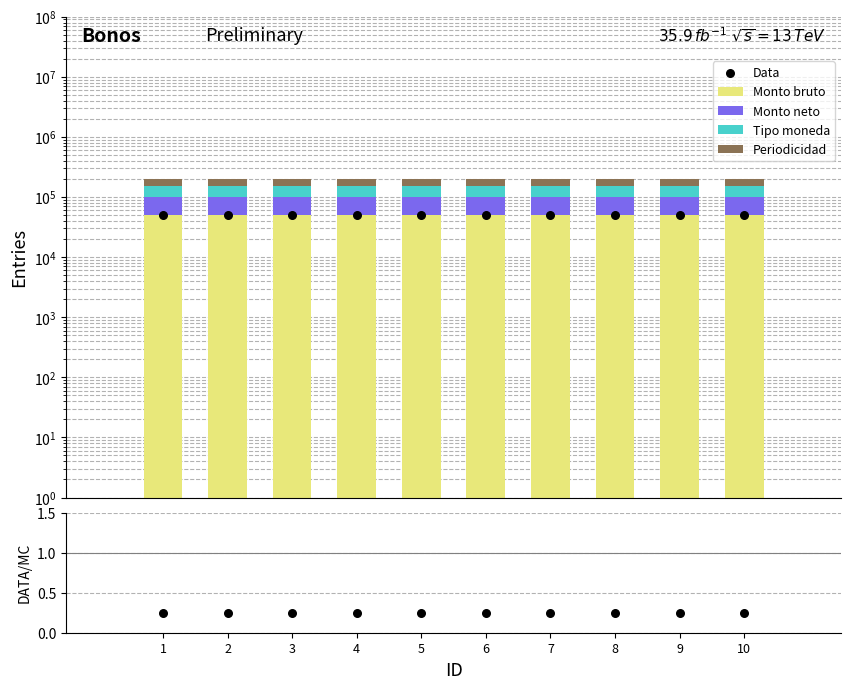

Which series has the largest total across all categories?

Periodicidad